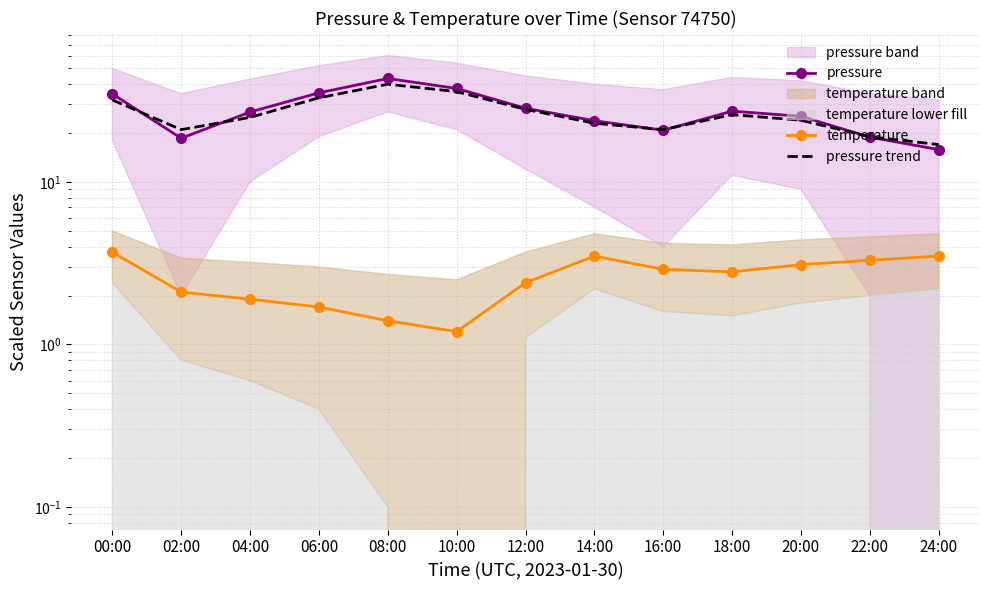

The pressure trend series shows 12.0 at 16:00. True or false?

False